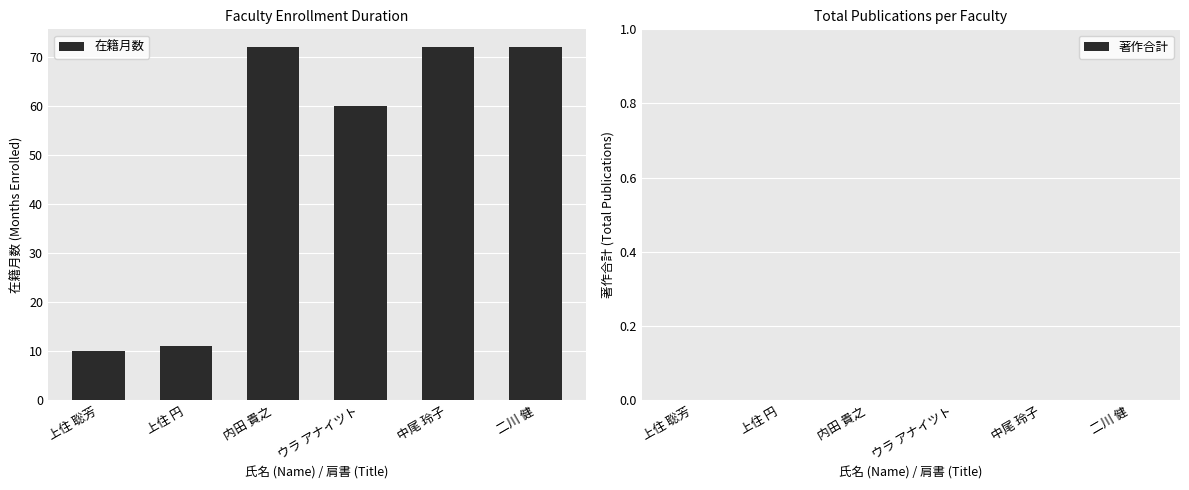

What is the change in value from 上住 聡芳 to ウラ アナイツト?

+50